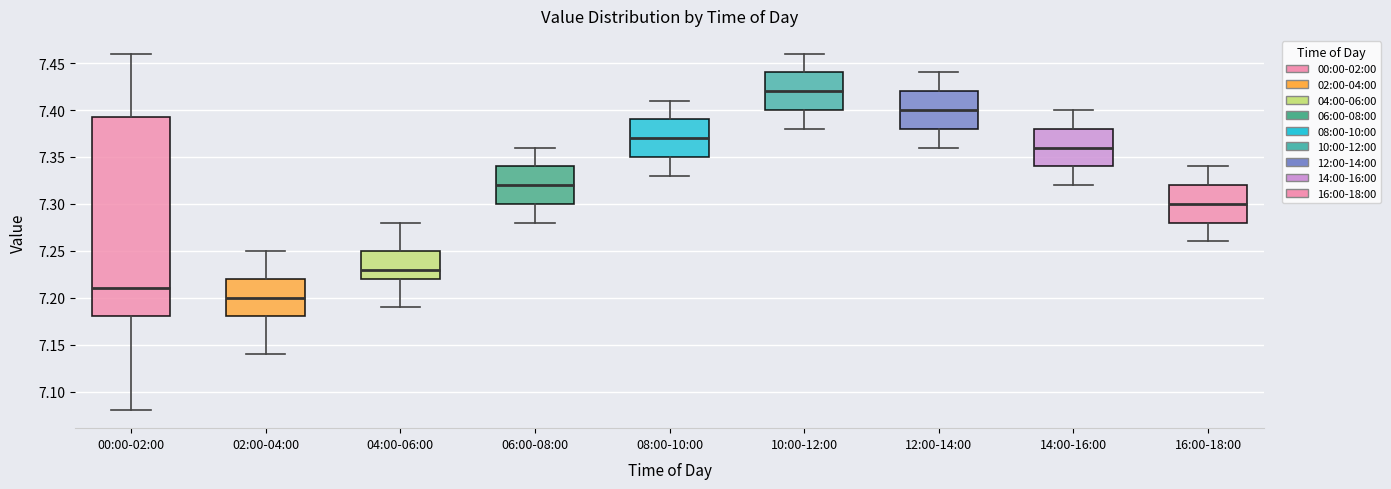

Which box has the lowest median line?

02:00-04:00